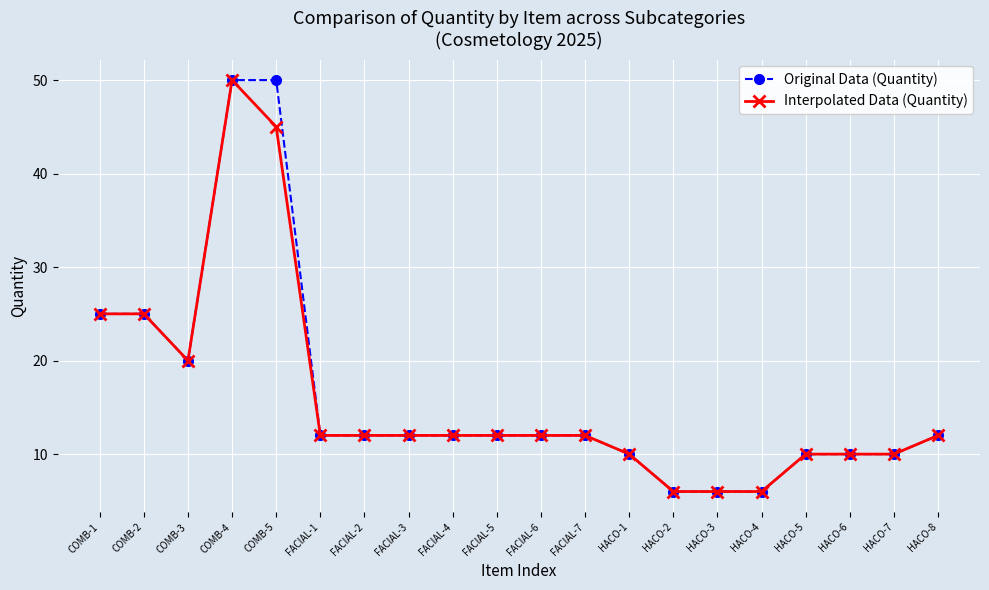

What is the label of the 14th point from the left?

HACO-2